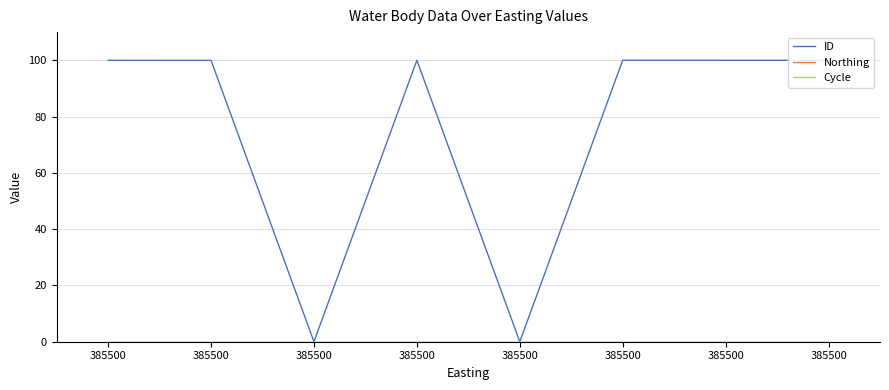

In ID, how many points are higher than both neighbors (excluding endpoints)?

2